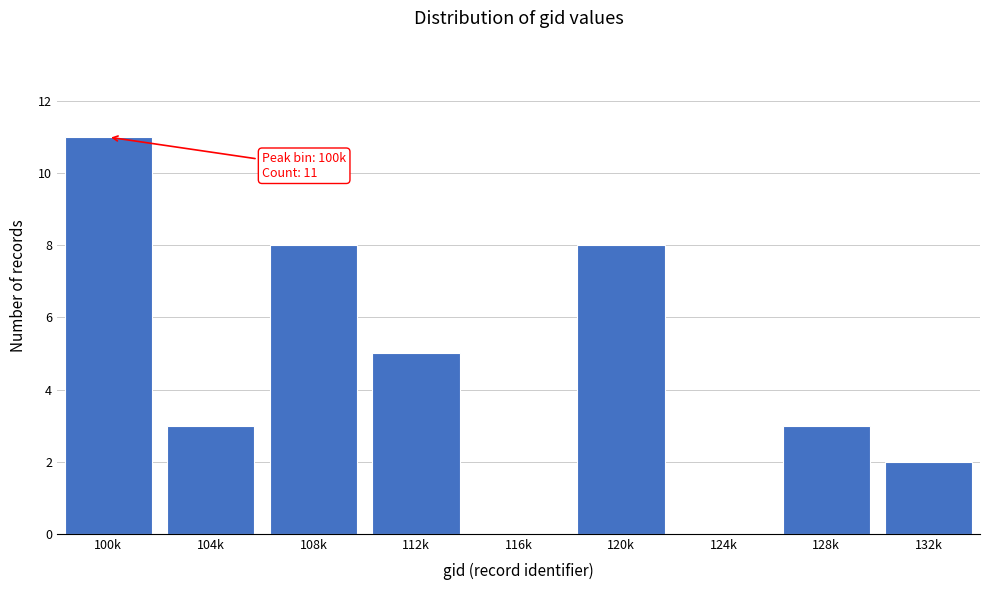

Reading left to right, what are all the values shown in this chart?

100k=11	104k=3	108k=8	112k=5	116k=0	120k=8	124k=0	128k=3	132k=2